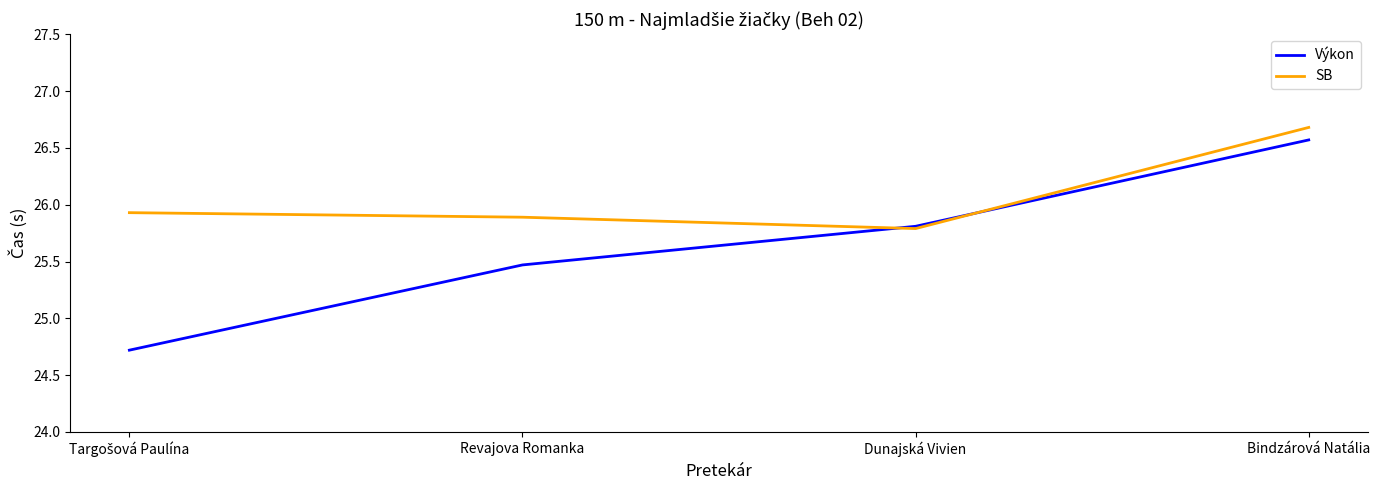

Which series has the widest spread of values?

Výkon